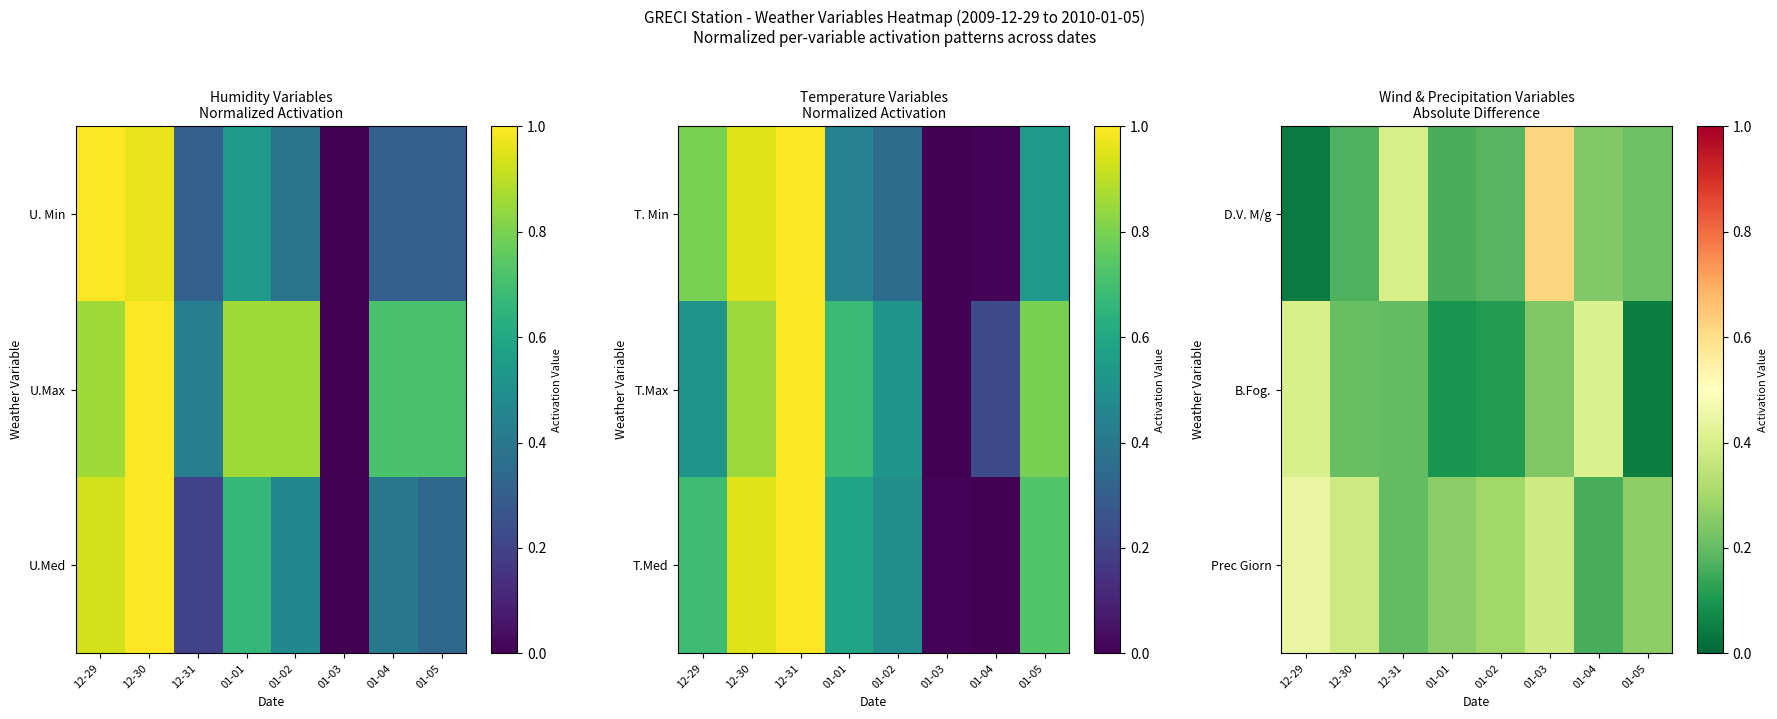

The D.V. M/g series shows 0.2 at 12-30. True or false?

True